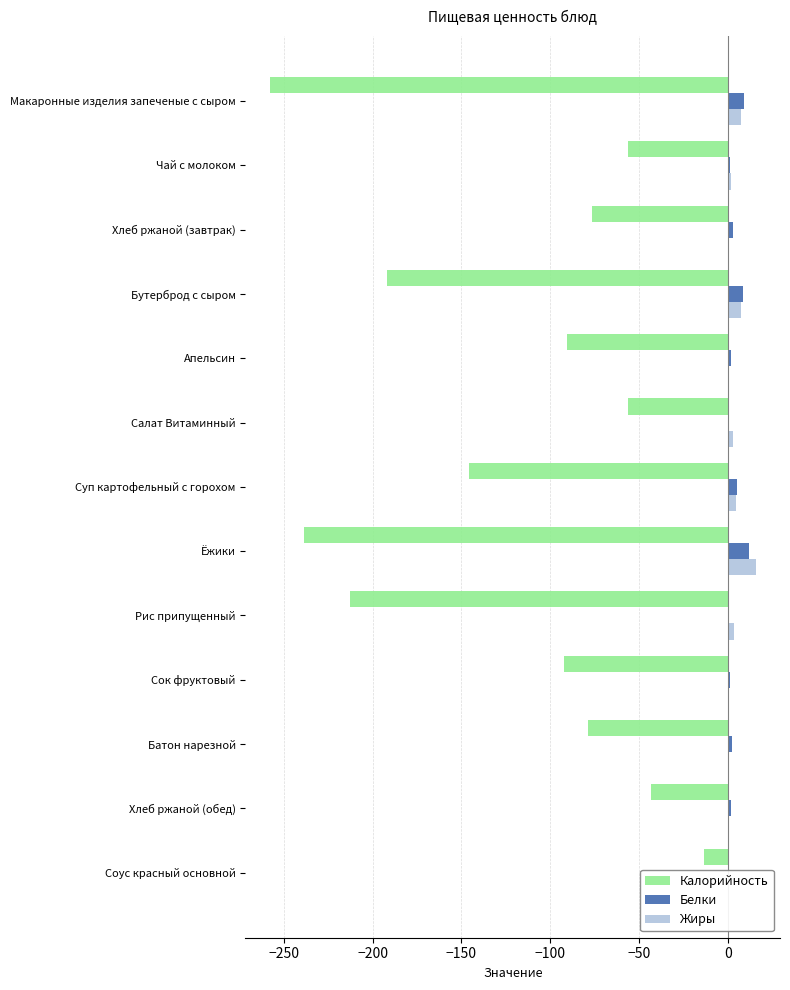

What is the sum of all Жиры values?

46.5